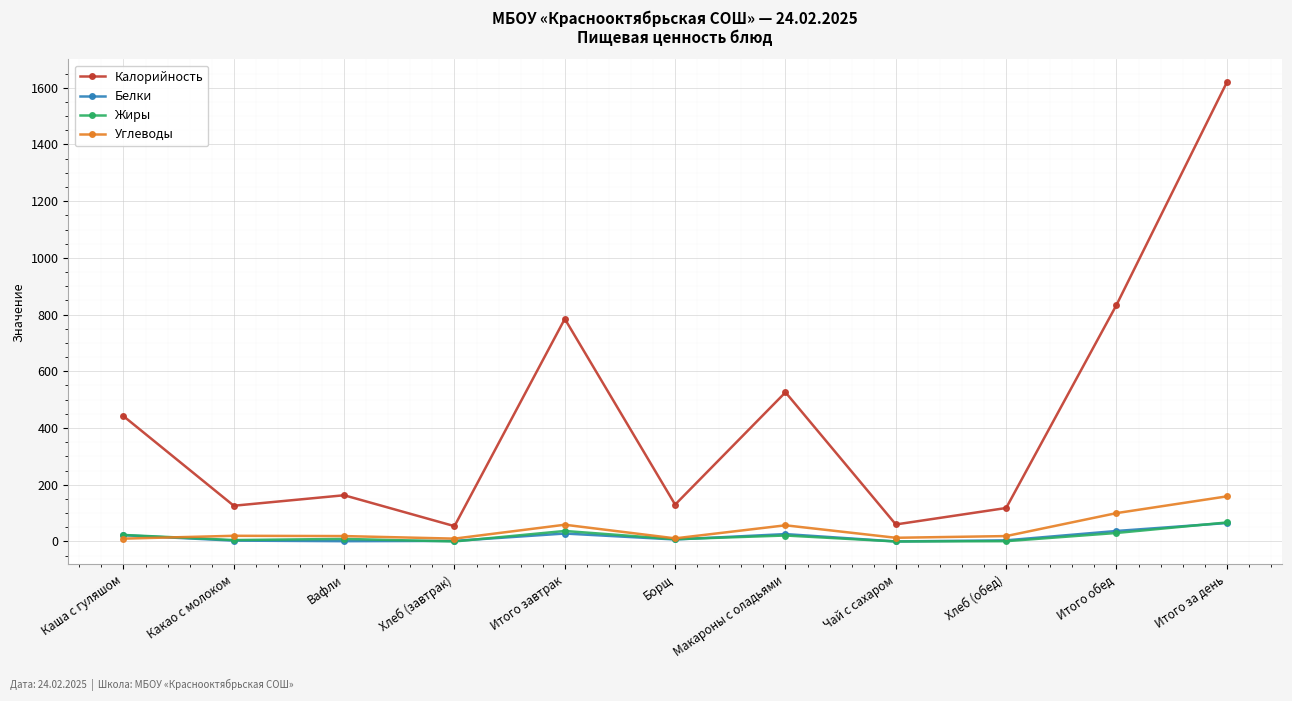

What is the highest value of the Жиры series?

67